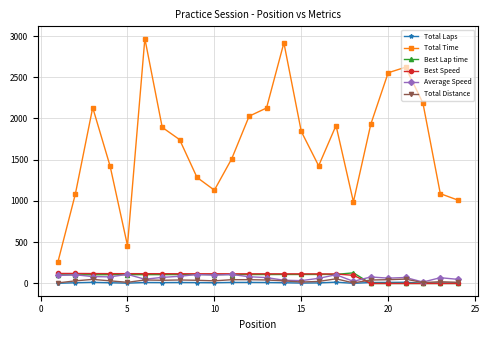

Which series has the widest spread of values?

Total Time